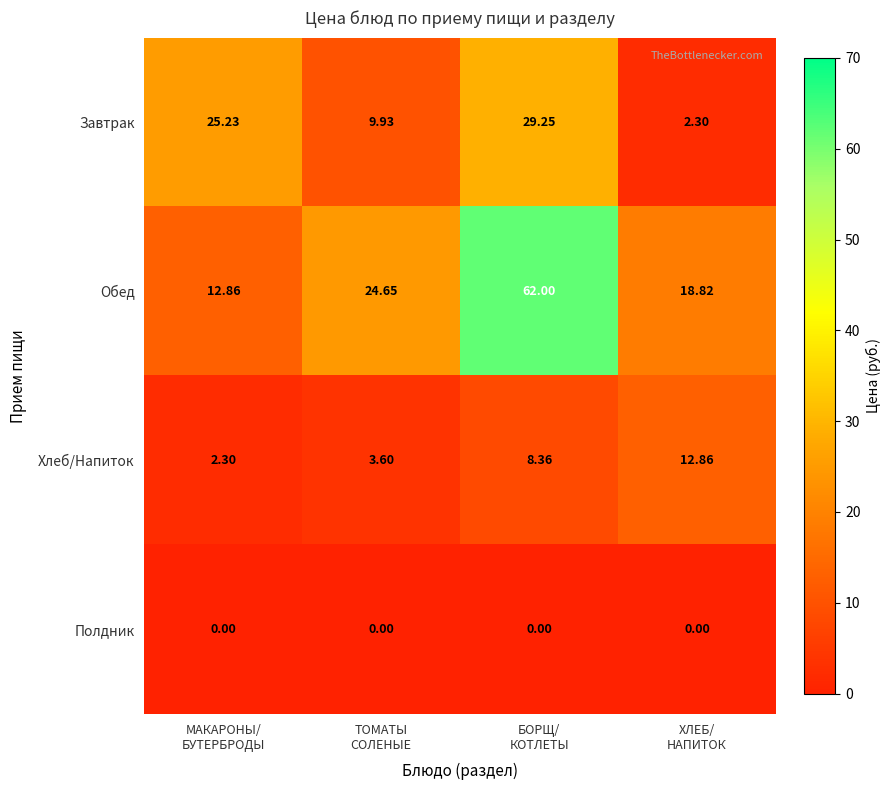

List the series in order of their peak value, highest first.

Обед, Завтрак, Хлеб/Напиток, Полдник